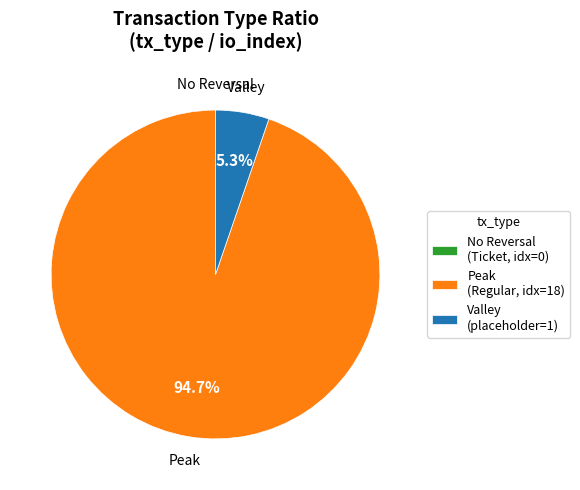

Which slice represents more than half of the pie?

Peak (Regular, idx=18)